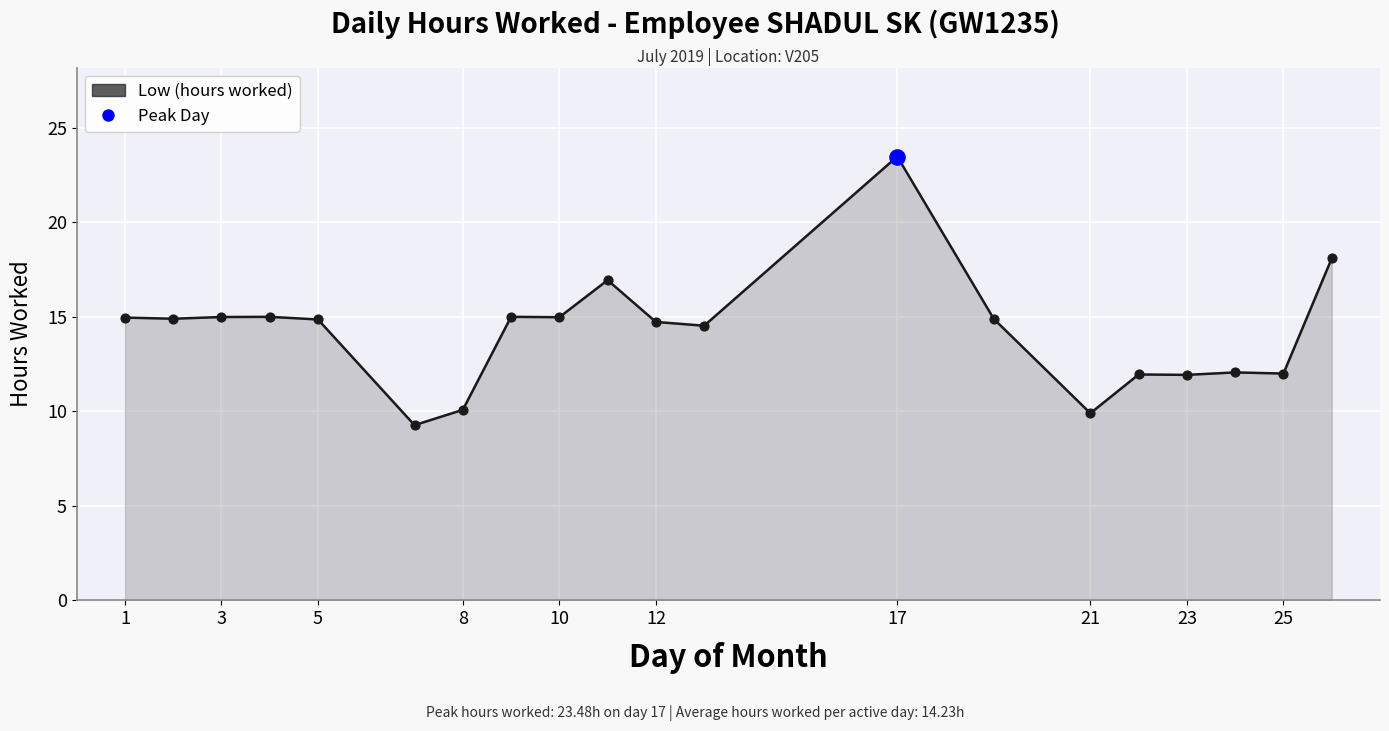

What is the greatest value displayed?

23.5